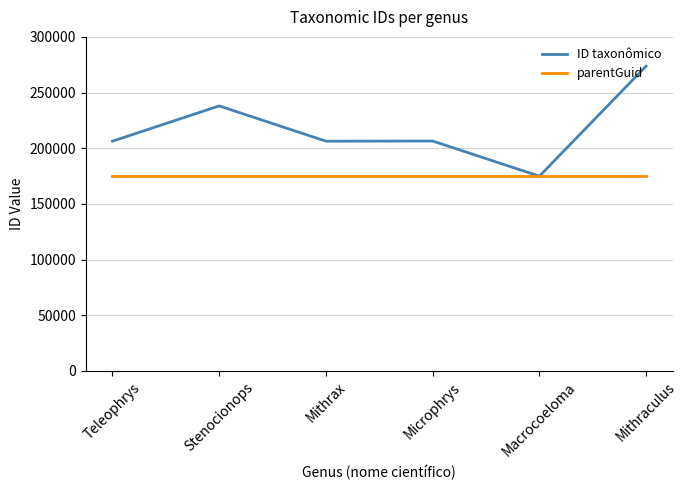

Which series has the widest spread of values?

ID taxonômico